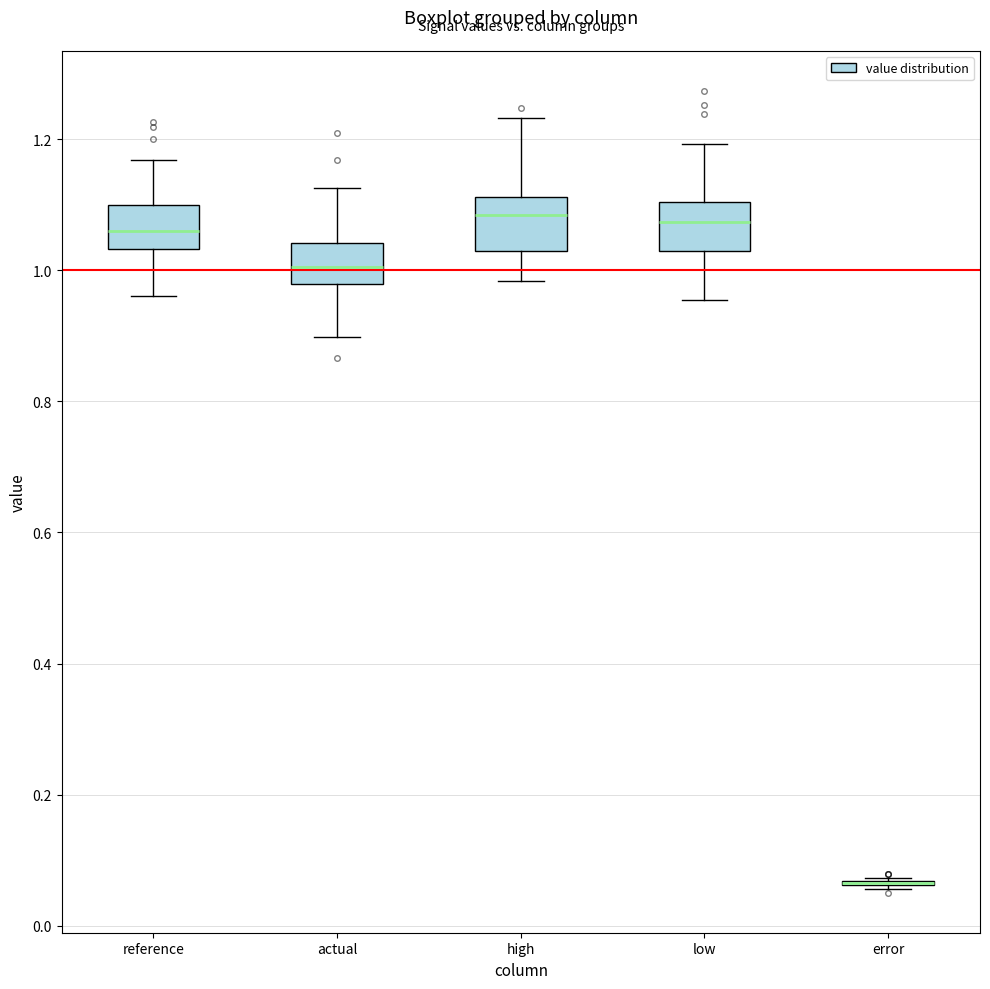

Reading left to right, transcribe this box plot: for each box, give where its median line is, the range the box spans, and where its two whiskers end, as read against the y-axis. The values are not printed on the chart, so give them approximately, as read against the axis.

reference: median 1.06, box 1.04 to 1.10, whiskers 0.96 to 1.16
actual: median 1.00, box 0.98 to 1.04, whiskers 0.90 to 1.12
high: median 1.08, box 1.02 to 1.12, whiskers 0.98 to 1.24
low: median 1.08, box 1.02 to 1.10, whiskers 0.96 to 1.20
error: box collapsed to a line at 0.06, whiskers 0.06 to 0.08